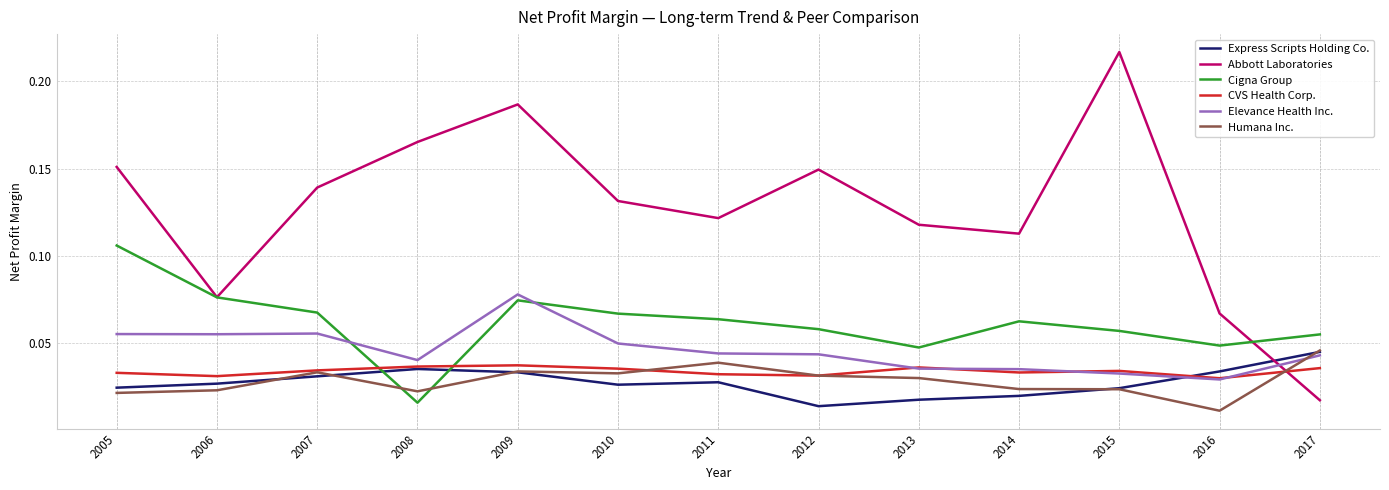

Which series has the widest spread of values?

Abbott Laboratories